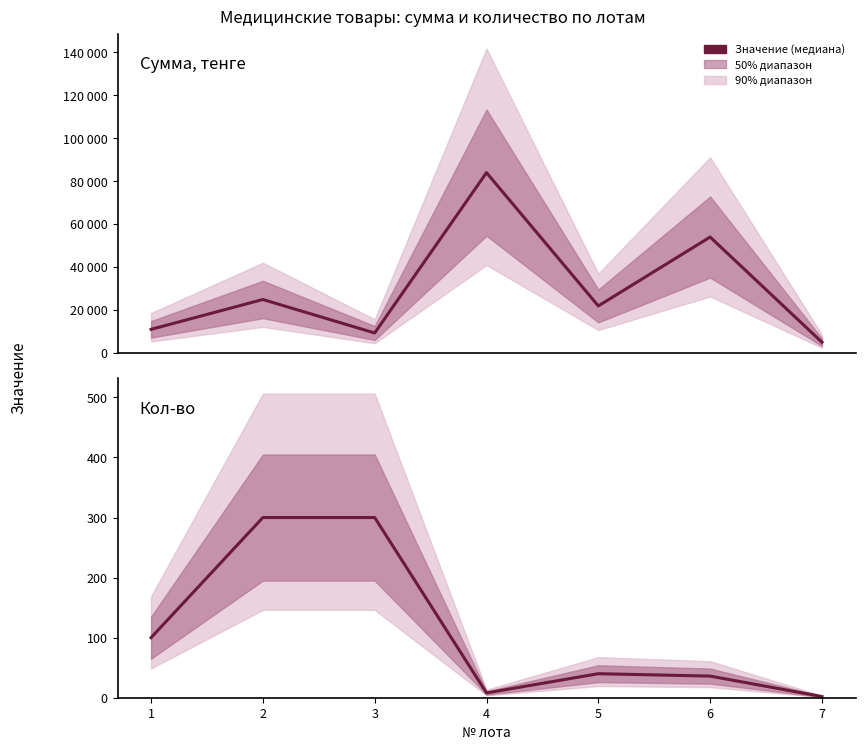

Reading right to left, extract all data points from this chart.

Сумма, тенге: 5000.0	54000.0	21908.4	84000.0	9300.0	24900.0	11000.0
Кол-во: 2.0	36.0	40.0	8.0	300.0	300.0	100.0